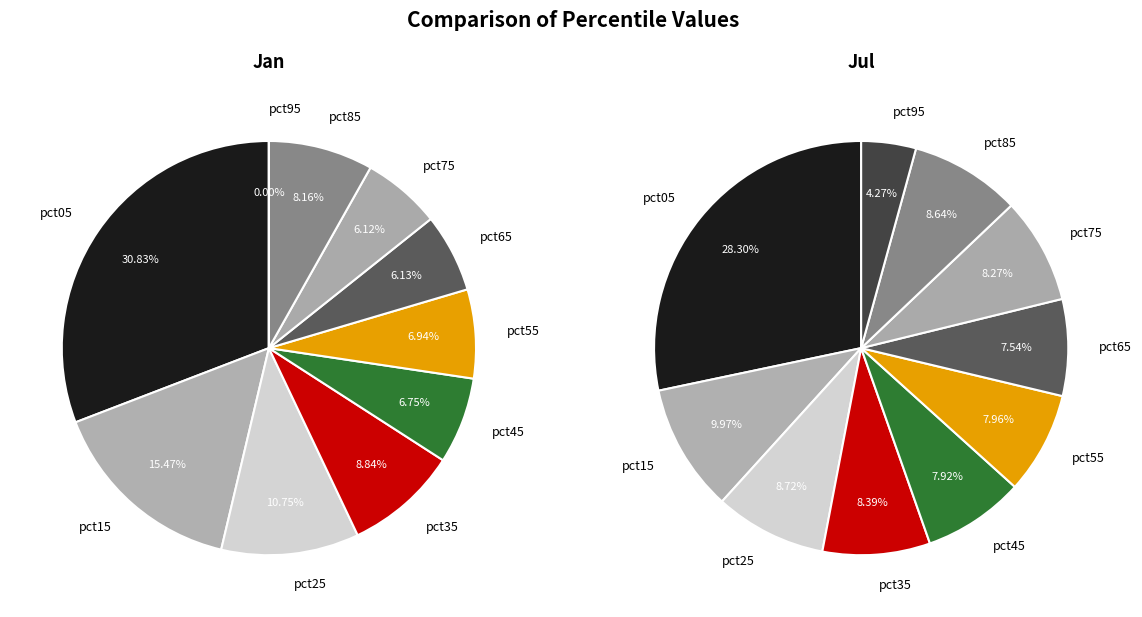

To the nearest percent, what portion does pct65 represent?

6%